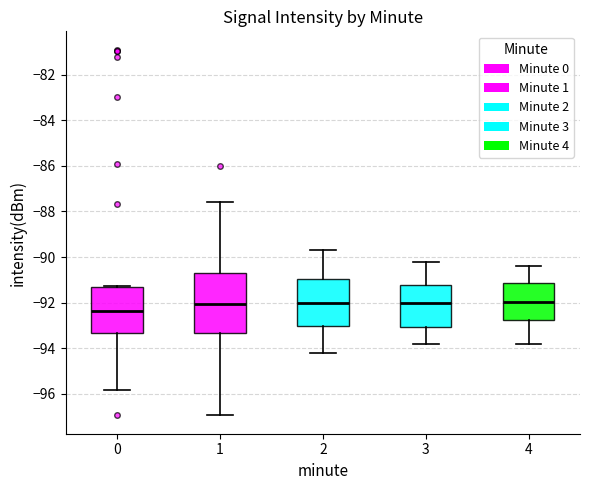

Which box is the tallest, from its lower edge to its upper edge?

1